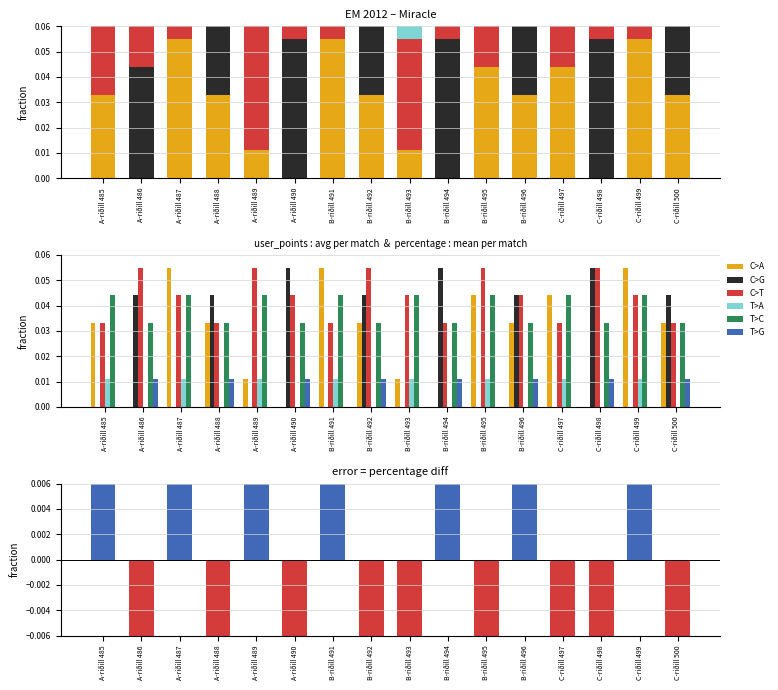

List the labels in order of C>A value, largest first.

A-riðill 487, B-riðill 491, C-riðill 499, B-riðill 495, C-riðill 497, A-riðill 485, A-riðill 488, B-riðill 492, B-riðill 496, C-riðill 500, A-riðill 489, B-riðill 493, A-riðill 486, A-riðill 490, B-riðill 494, C-riðill 498